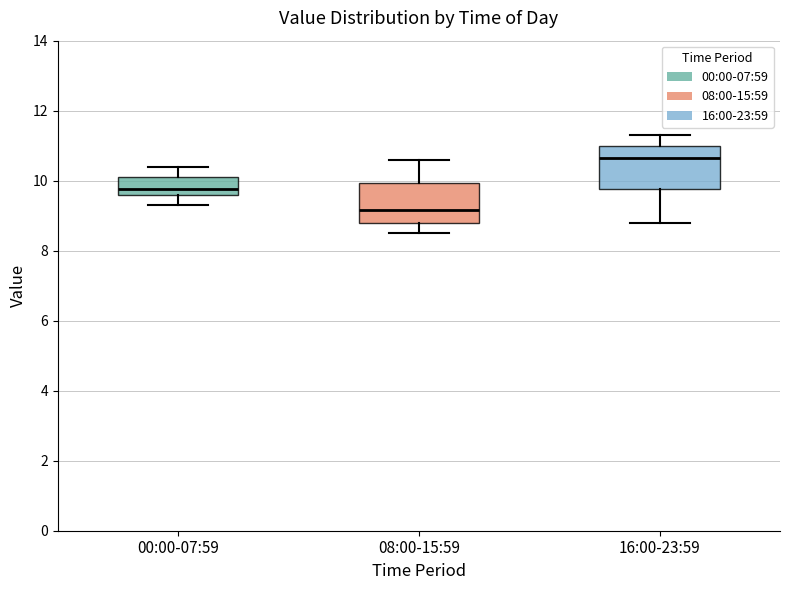

Which box has the highest median line?

16:00-23:59